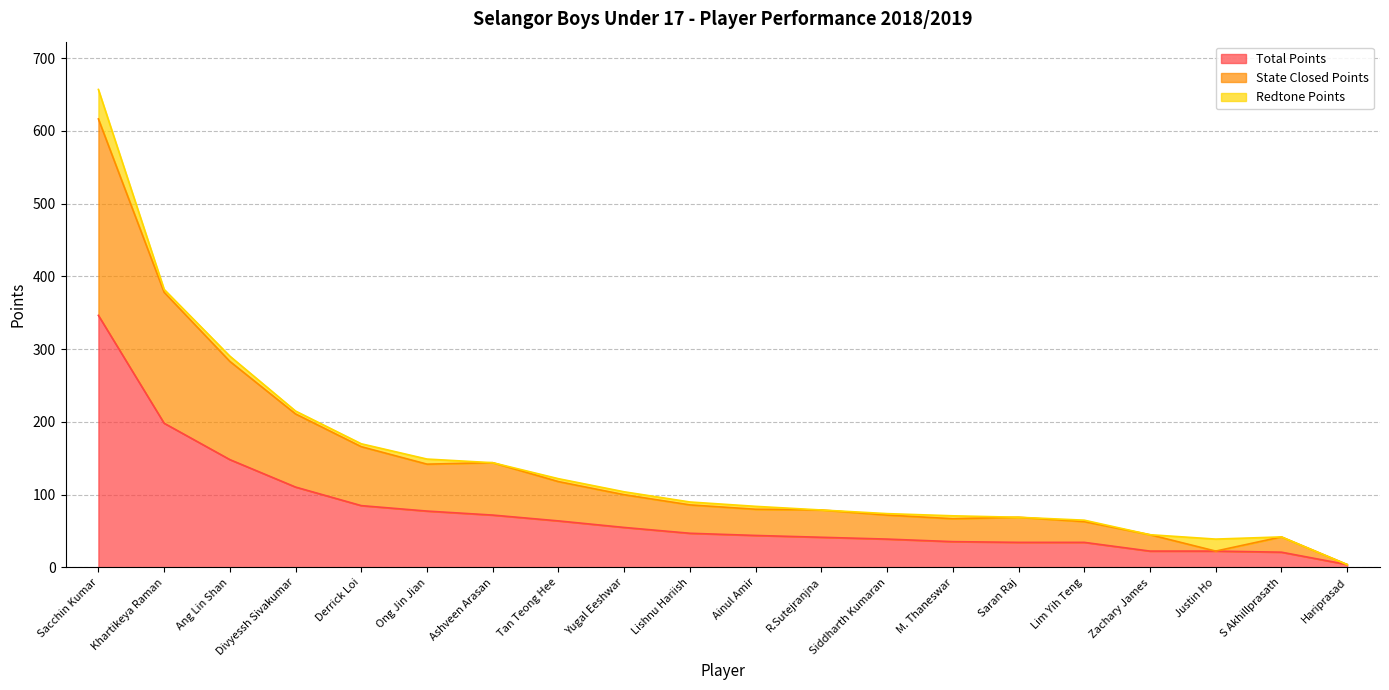

At which category is the sum across all series the highest?

Sacchin Kumar